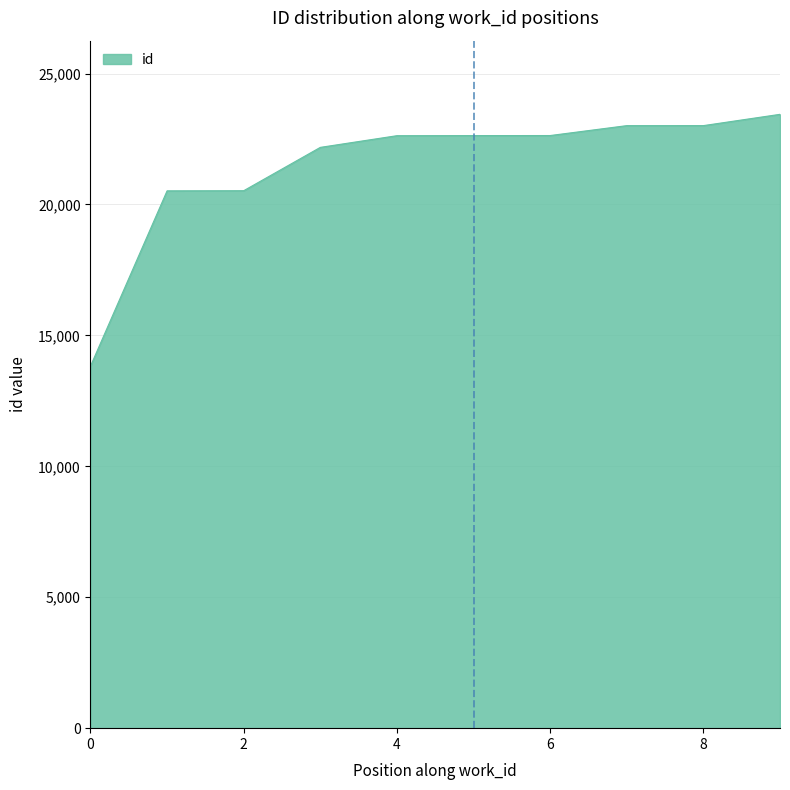

What is the maximum value shown in the chart?

23443